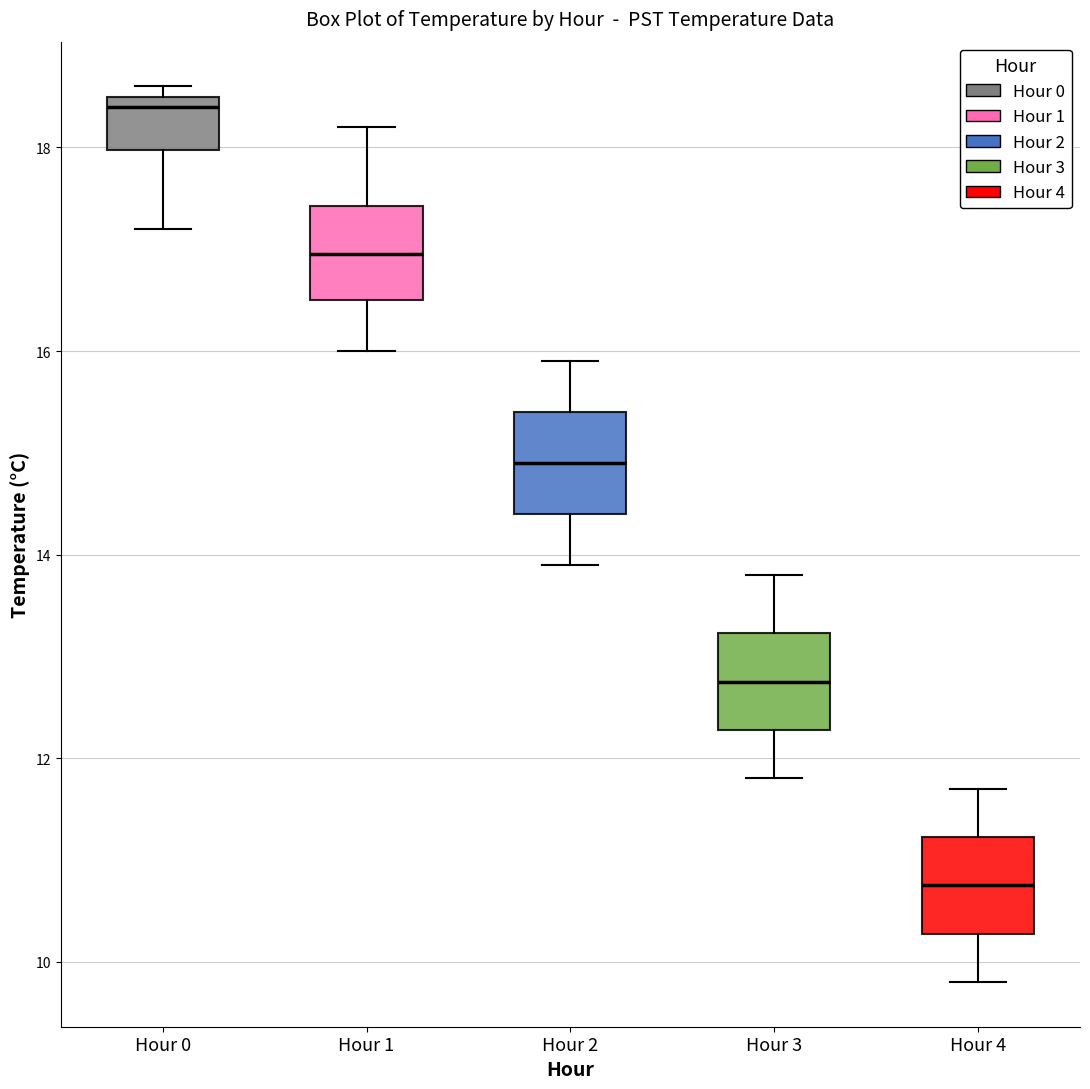

Reading left to right, transcribe this box plot: for each box, give where its median line is, the range the box spans, and where its two whiskers end, as read against the y-axis. The values are not printed on the chart, so give them approximately, as read against the axis.

Hour 0: median 18.4, box 18.0 to 18.6, whiskers 17.2 to 18.6 (just above the box's upper edge)
Hour 1: median 17.0, box 16.6 to 17.4, whiskers 16.0 to 18.2
Hour 2: median 15.0, box 14.4 to 15.4, whiskers 14.0 to 16.0
Hour 3: median 12.8, box 12.2 to 13.2, whiskers 11.8 to 13.8
Hour 4: median 10.8, box 10.2 to 11.2, whiskers 9.8 to 11.8